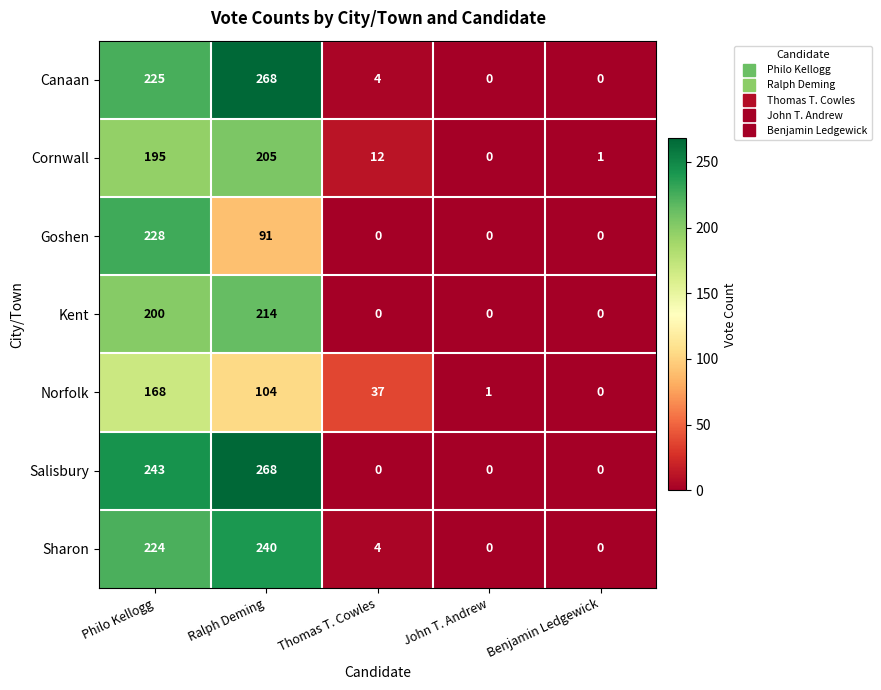

At Philo Kellogg, list the series in order from smallest to largest.

Norfolk, Cornwall, Kent, Sharon, Canaan, Goshen, Salisbury